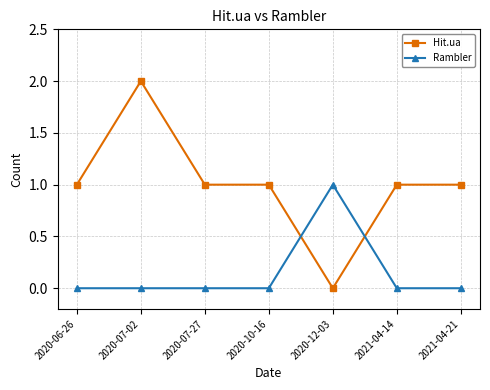

The value of Rambler at 2021-04-21 is 0. True or false?

True